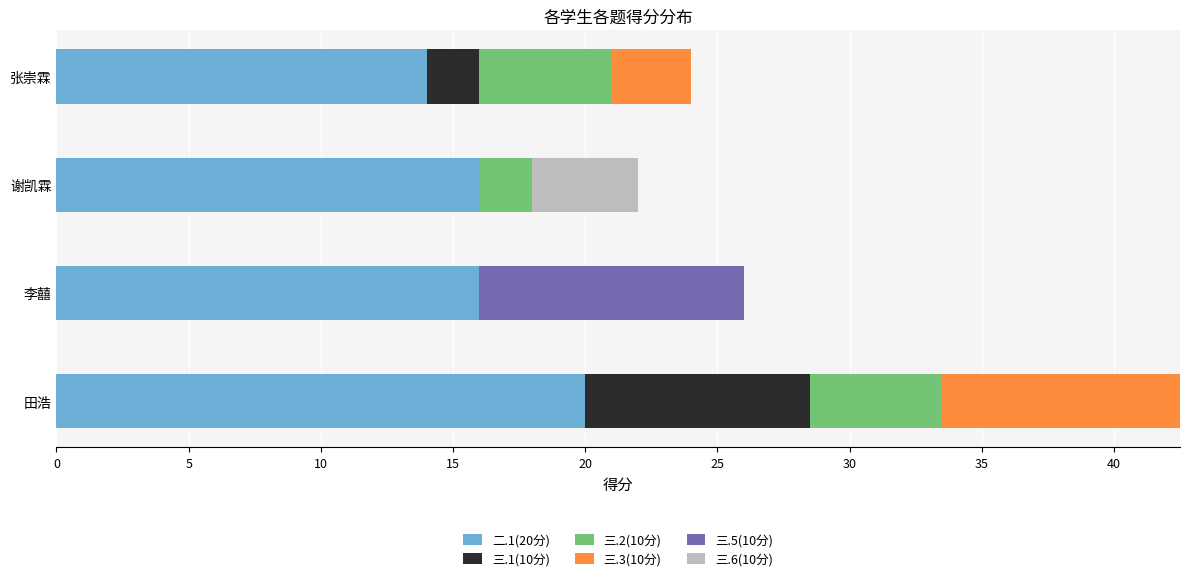

At which category is the sum across all series the highest?

田浩